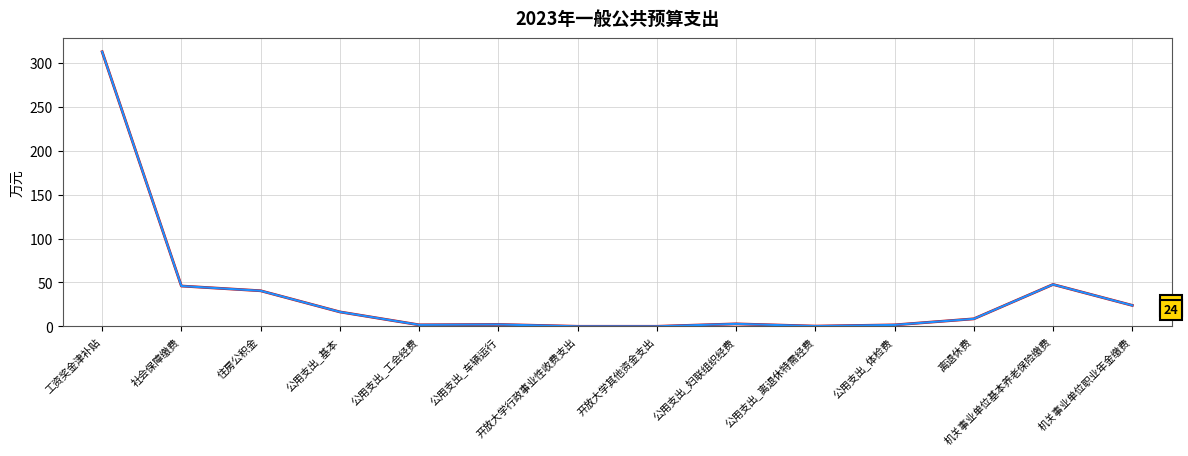

Reading right to left, extract all data points from this chart.

合计: 机关事业单位职业年金缴费=23.9	机关事业单位基本养老保险缴费=47.7	离退休费=8.5	公用支出_体检费=1.6	公用支出_离退休特需经费=0.2	公用支出_妇联组织经费=2.8	开放大学其他资金支出=0.0	开放大学行政事业性收费支出=0.0	公用支出_车辆运行=2.1	公用支出_工会经费=1.7	公用支出_基本=16.4	住房公积金=40.5	社会保障缴费=45.9	工资奖金津补贴=312.9
一般预算: 机关事业单位职业年金缴费=23.9	机关事业单位基本养老保险缴费=47.7	离退休费=8.5	公用支出_体检费=1.6	公用支出_离退休特需经费=0.2	公用支出_妇联组织经费=2.8	开放大学其他资金支出=0.0	开放大学行政事业性收费支出=0.0	公用支出_车辆运行=2.1	公用支出_工会经费=1.7	公用支出_基本=16.4	住房公积金=40.5	社会保障缴费=45.9	工资奖金津补贴=312.9